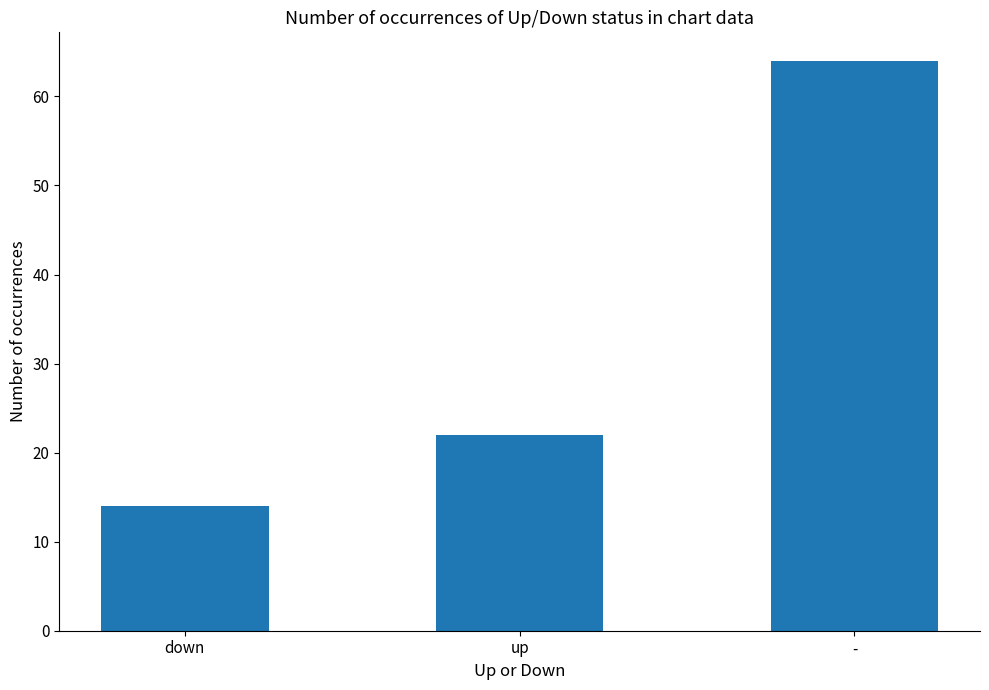

What is the change in value from up to -?

+42